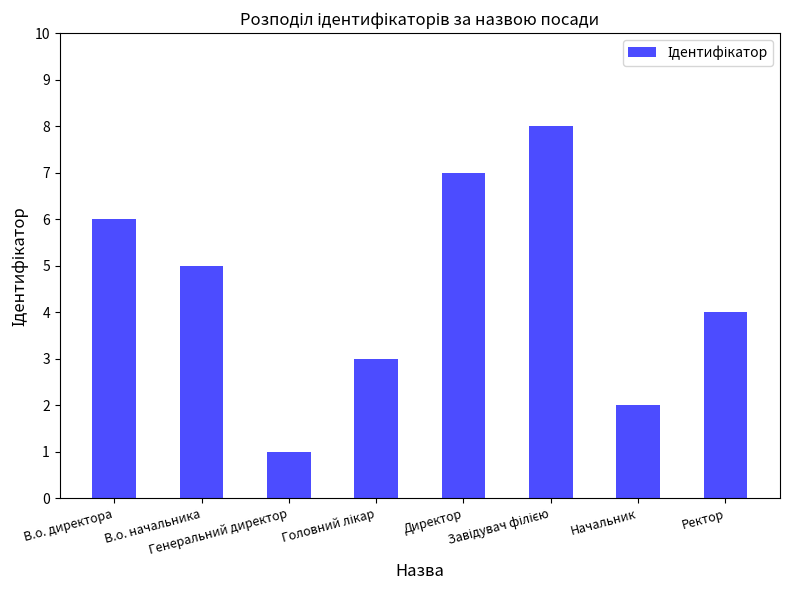

The chart shows a value of 10 at В.о. директора. True or false?

False